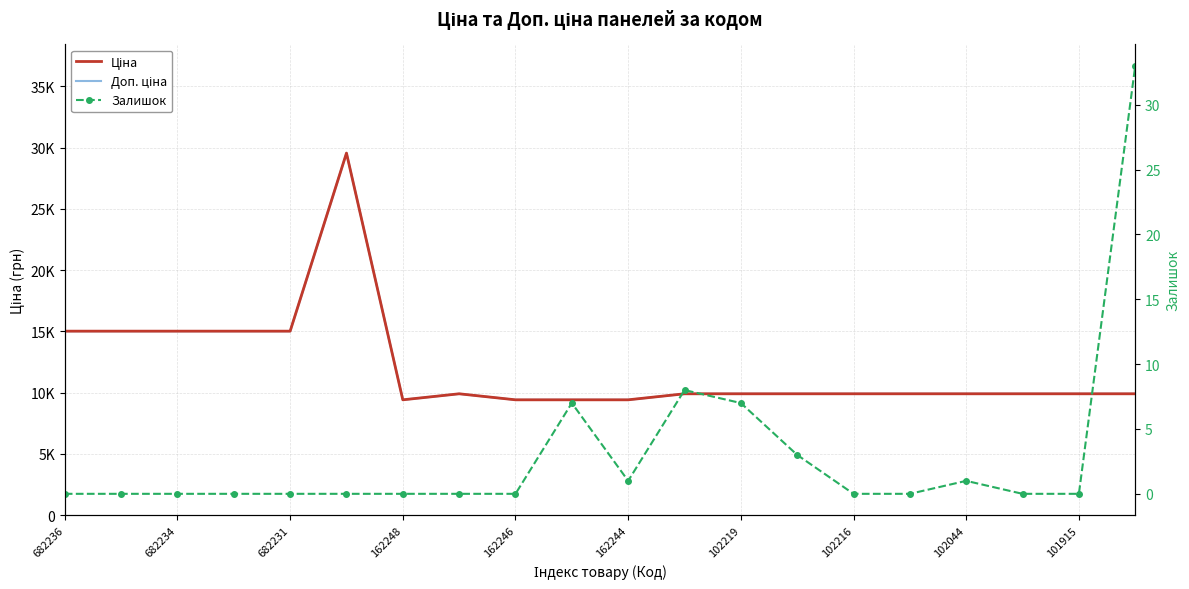

True or false: Доп. ціна has more than 0 interior local peaks.

True